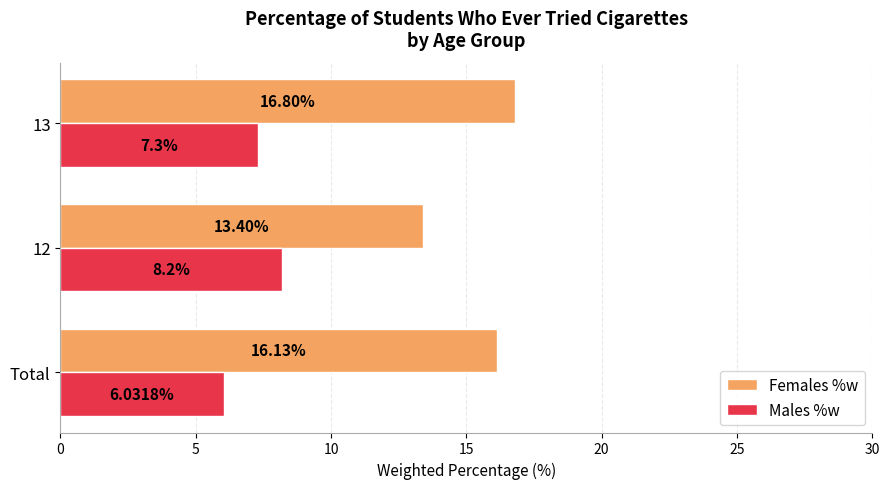

What are all the series names shown in the legend?

Females %w, Males %w